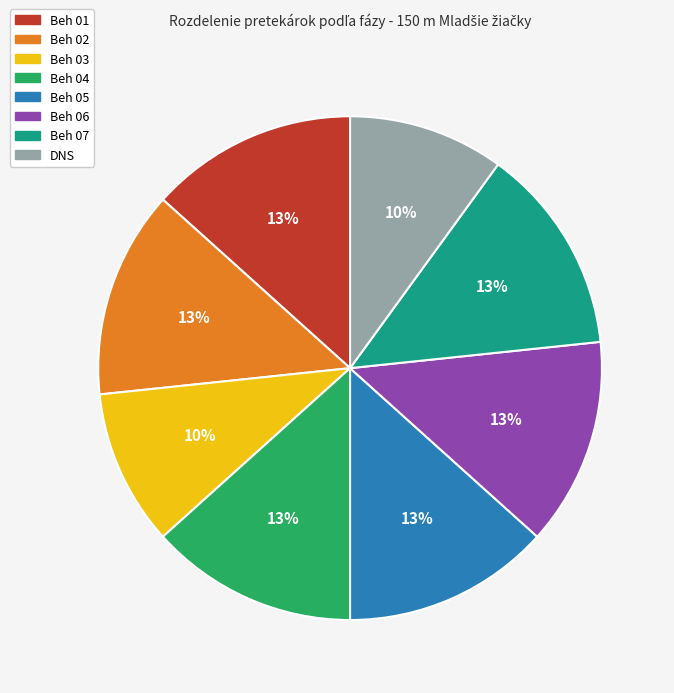

To the nearest percent, what is the average slice percentage?

12%